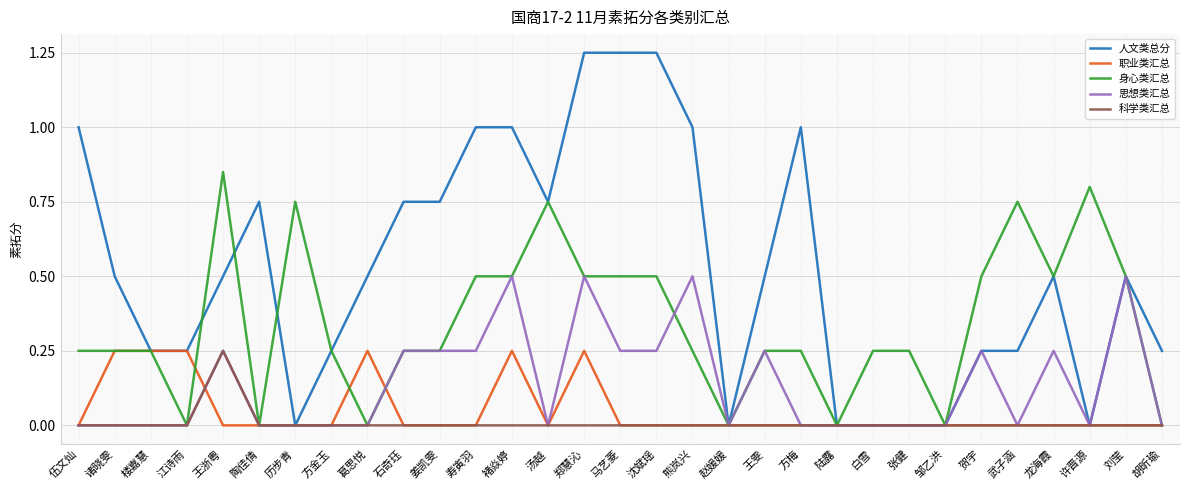

Which series has the largest total across all categories?

人文类总分